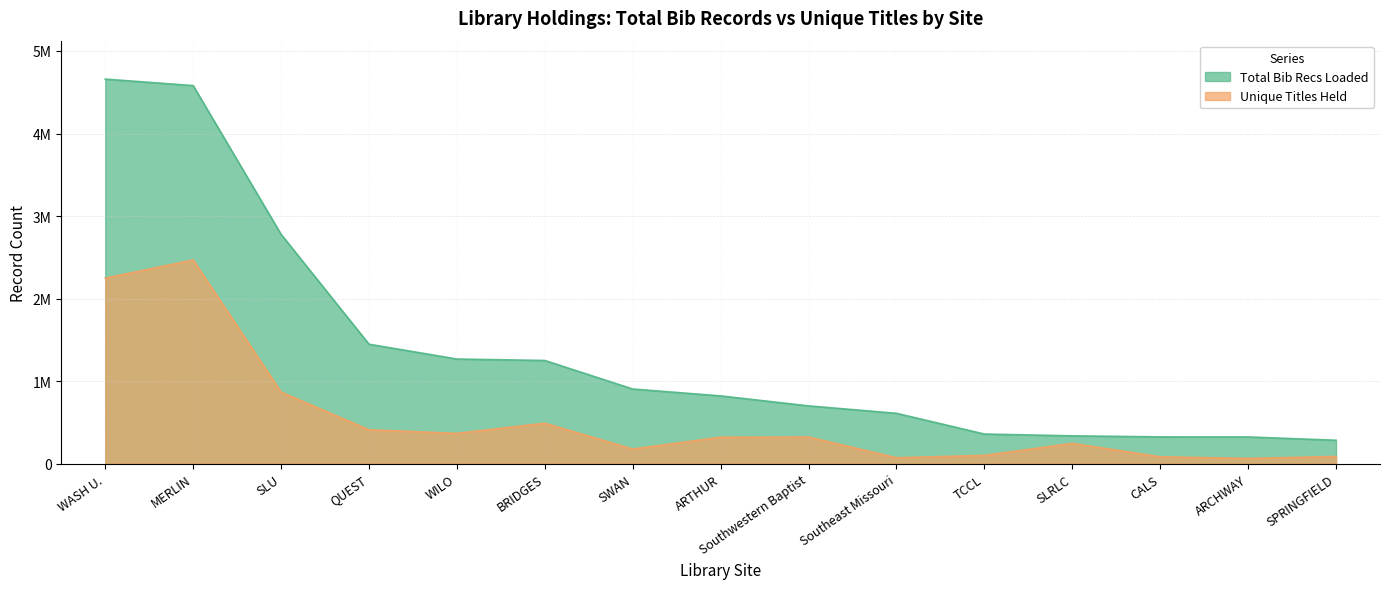

How many interior local valleys does the Unique Titles Held series have?

4